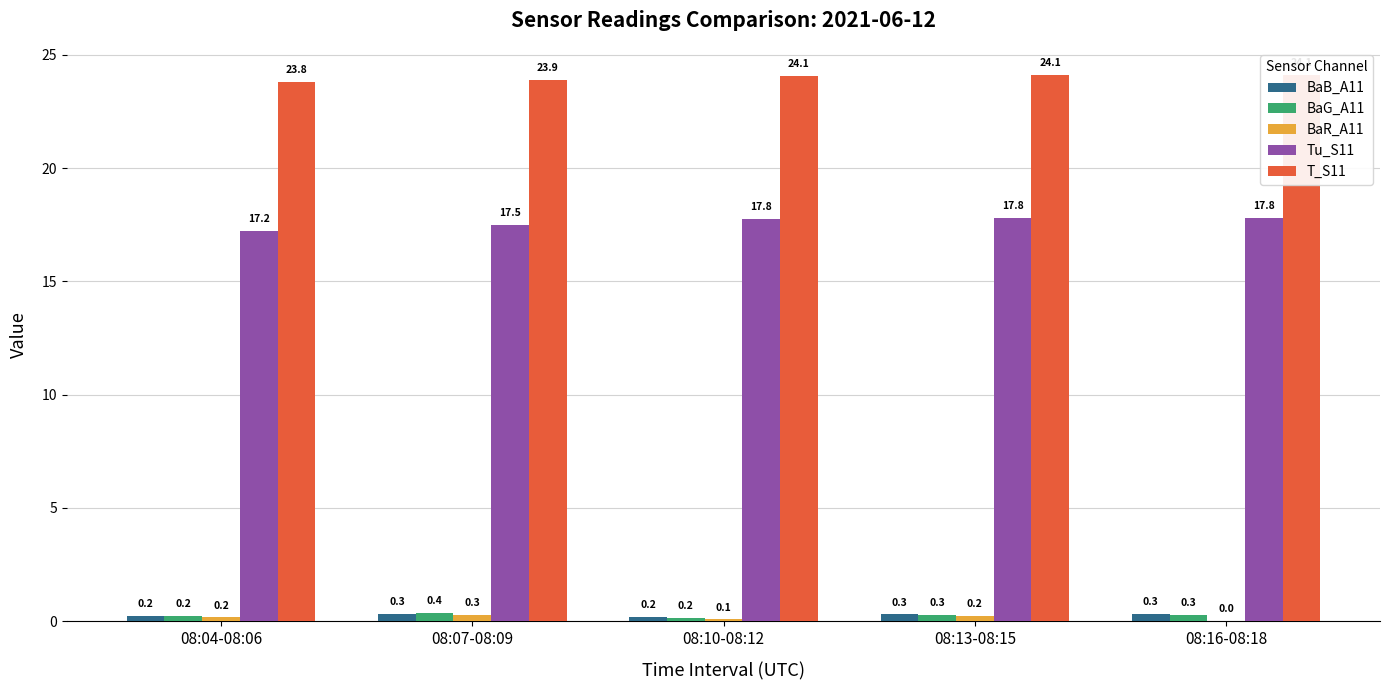

What is the difference between the BaB_A11 values at 08:13-08:15 and 08:10-08:12?

0.1